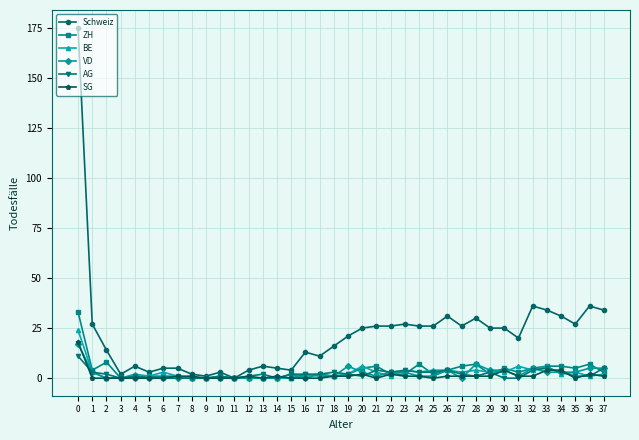

True or false: ZH has a value of 4 at 26.

True